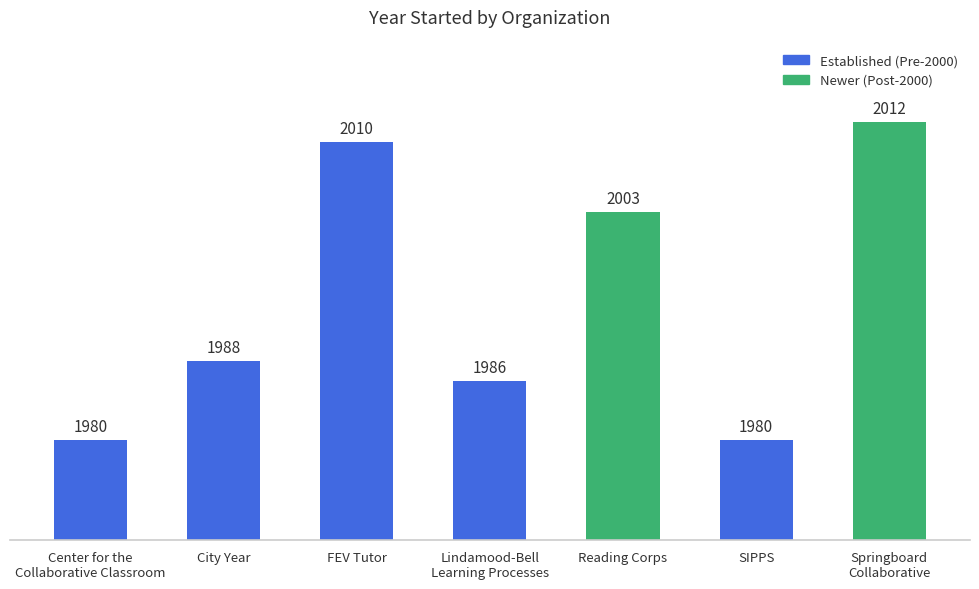

How many data points does each series have?

7